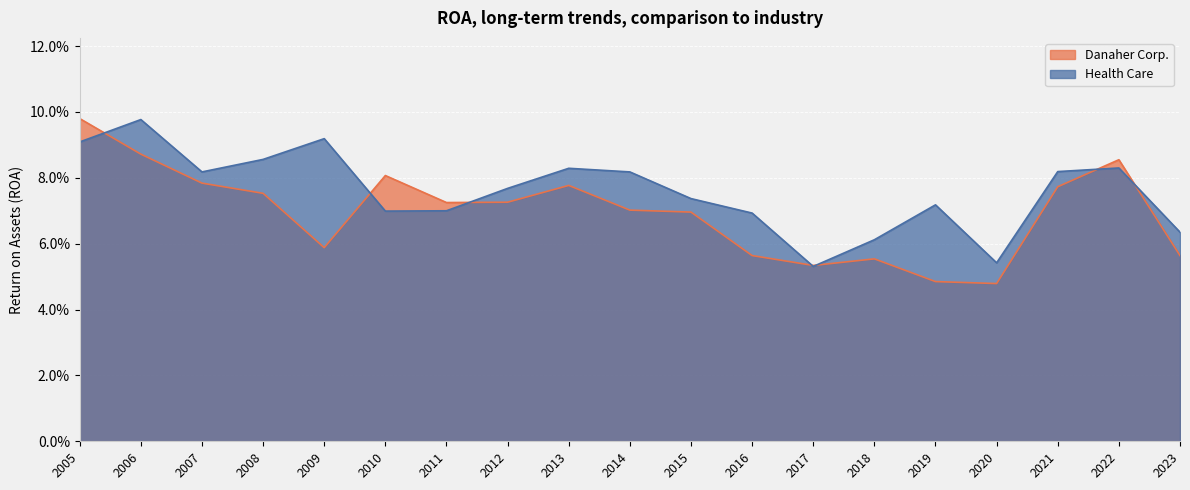

Reading left to right, transcribe all the data shown in this chart.

Danaher Corp.: 0.1	0.1	0.1	0.1	0.1	0.1	0.1	0.1	0.1	0.1	0.1	0.1	0.1	0.1	0.0	0.0	0.1	0.1	0.1
Health Care: 0.1	0.1	0.1	0.1	0.1	0.1	0.1	0.1	0.1	0.1	0.1	0.1	0.1	0.1	0.1	0.1	0.1	0.1	0.1